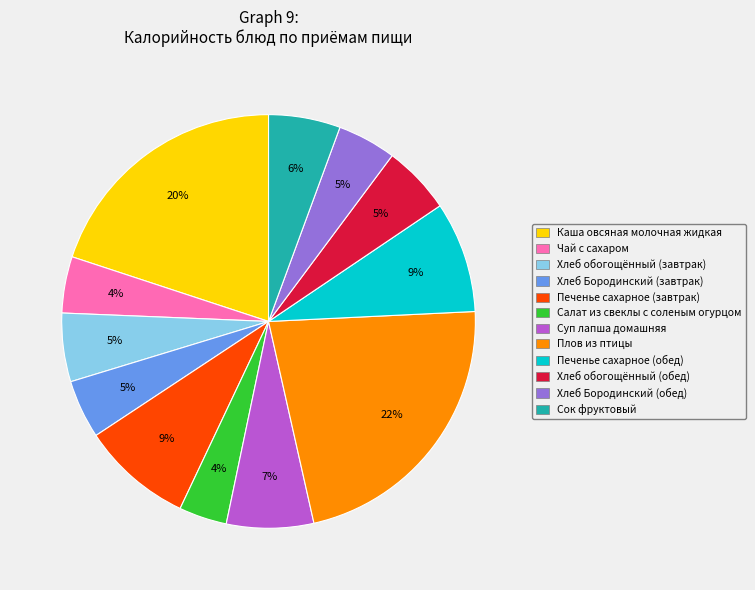

What is the ratio of the value at Хлеб Бородинский (обед) to the value at Сок фруктовый?

0.8